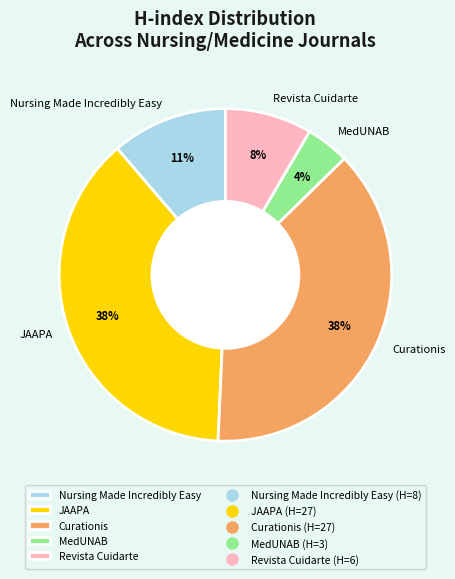

True or false: Revista Cuidarte accounts for 8% of the total.

True